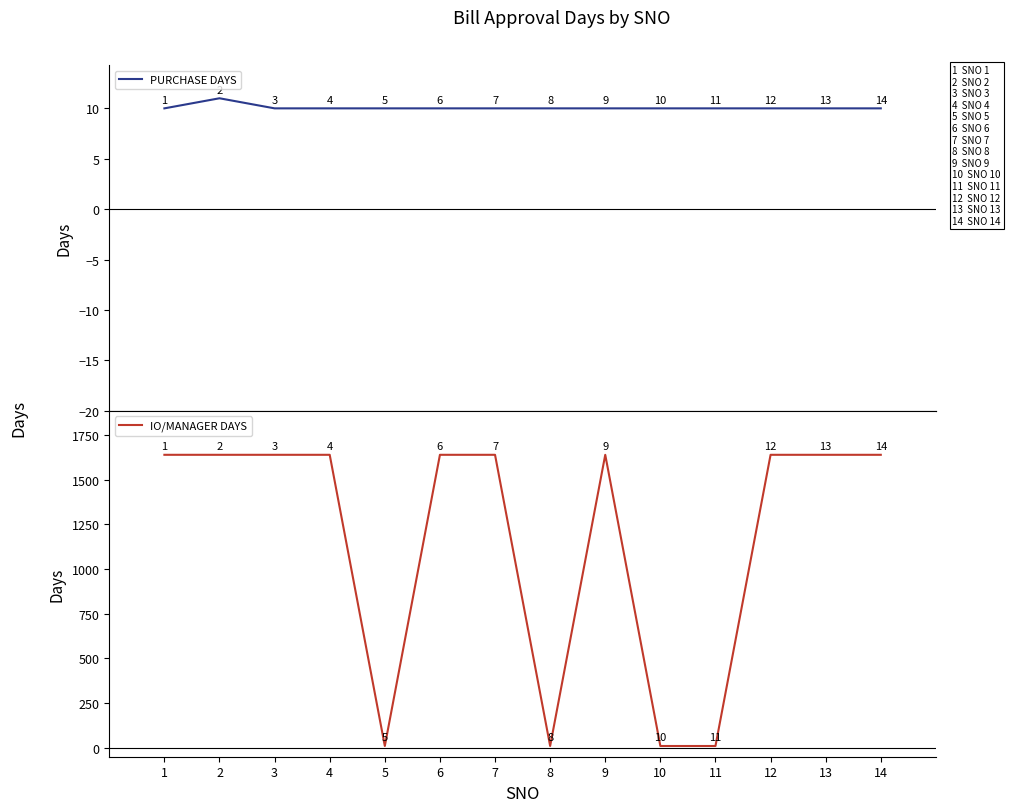

Is this an area chart (filled region under the line)?

No